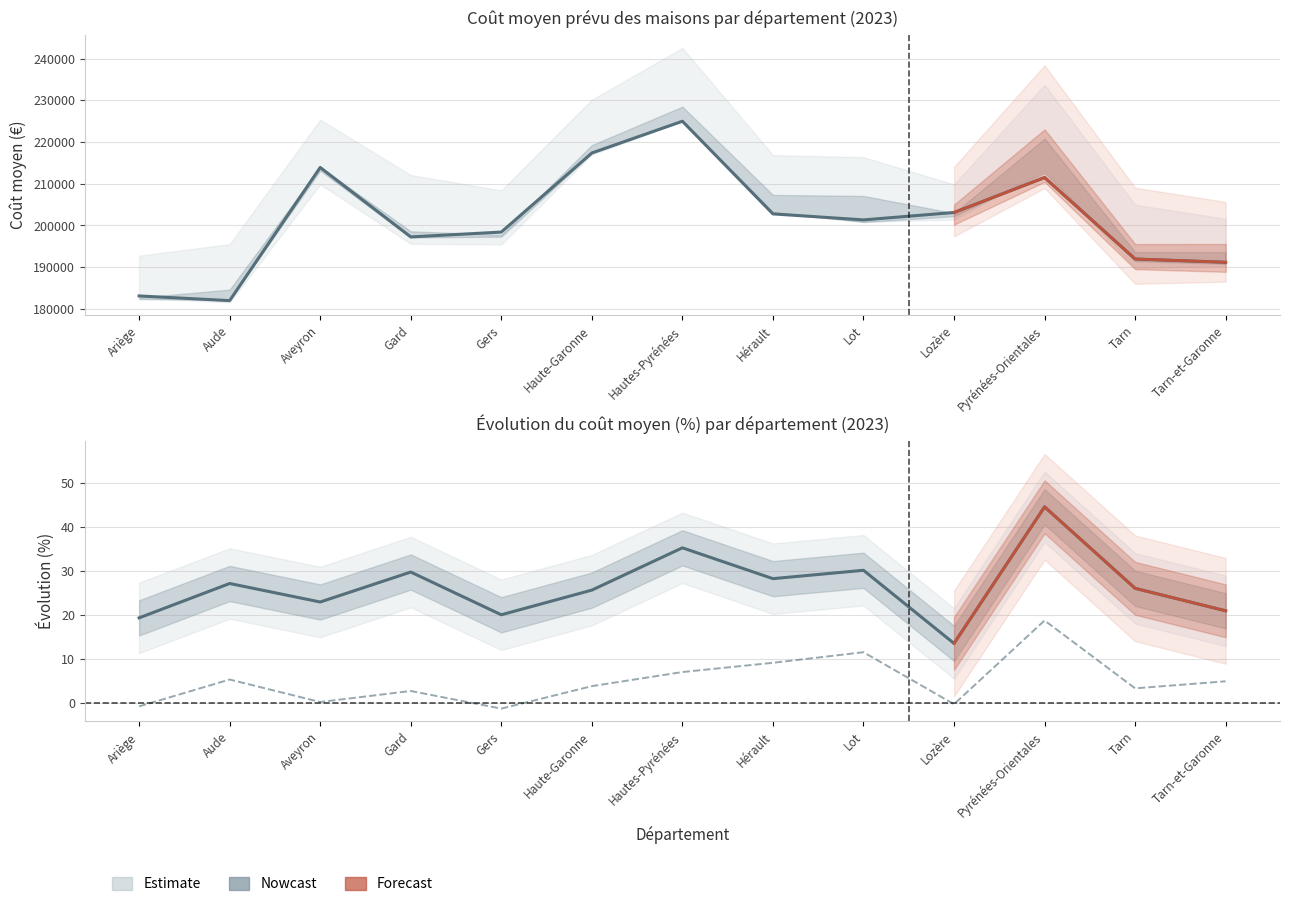

What is the minimum value shown in the chart?

-1.3